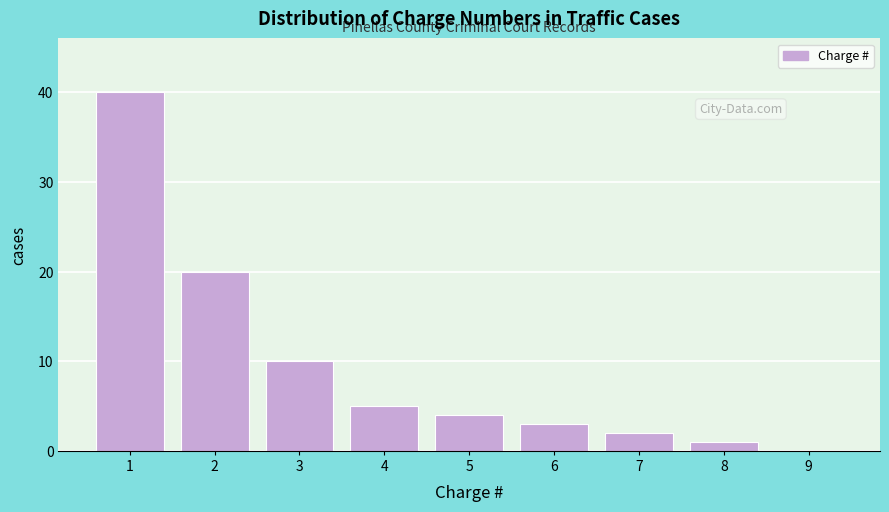

Reading left to right, transcribe all the data shown in this chart.

1=40	2=20	3=10	4=5	5=4	6=3	7=2	8=1	9=0